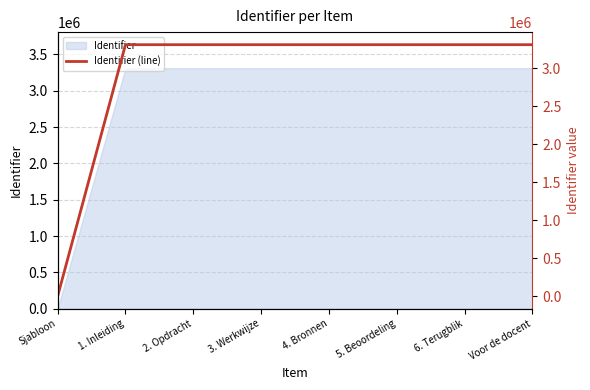

What position from the left is 3. Werkwijze?

4